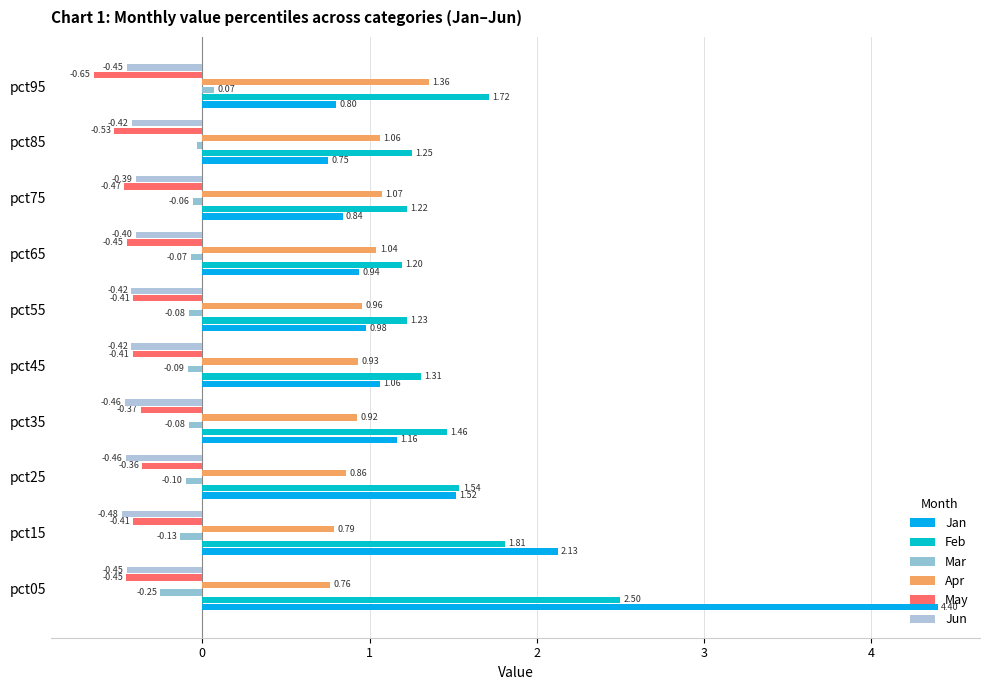

How many distinct data groups are displayed?

6